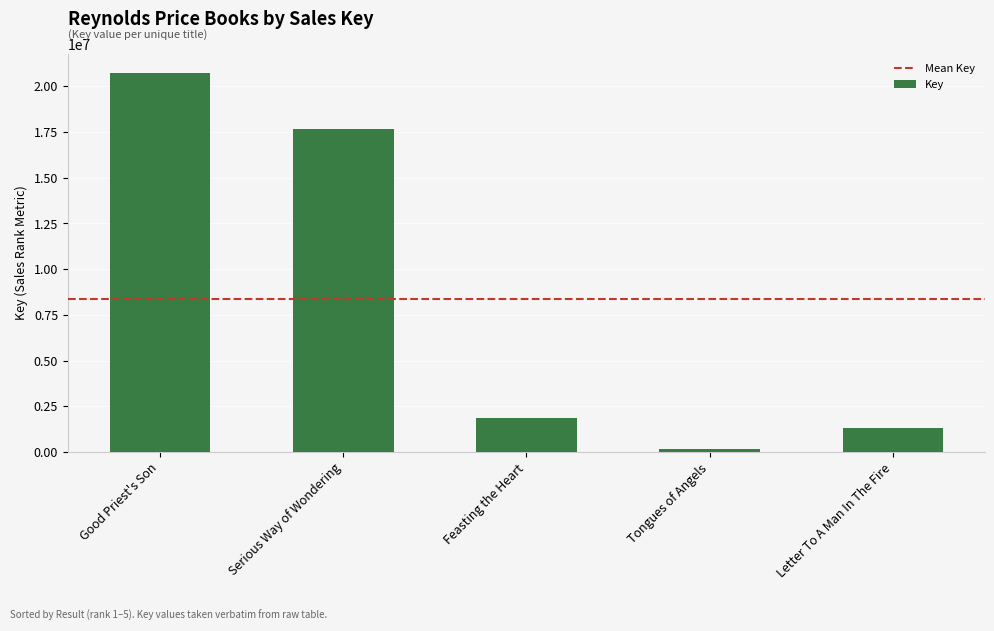

What value does the data have at Serious Way of Wondering?

17652480